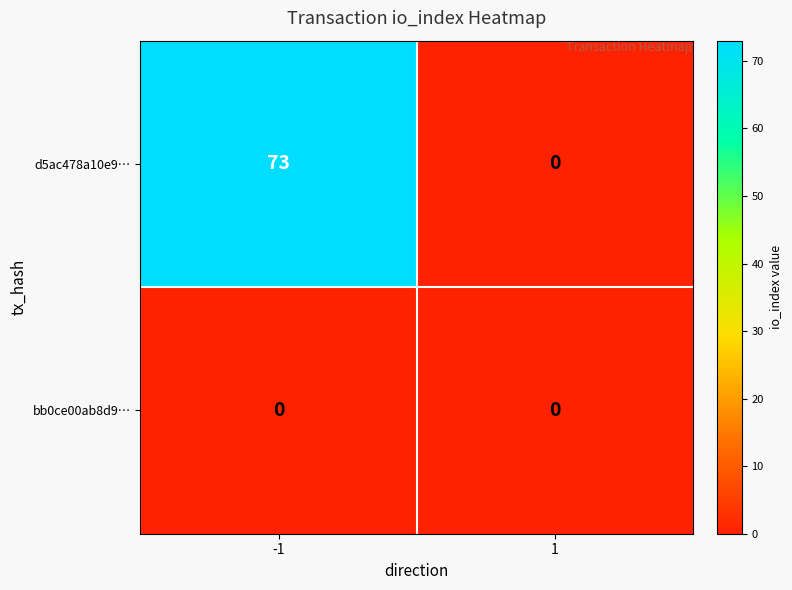

How many categories are shown in the chart?

2